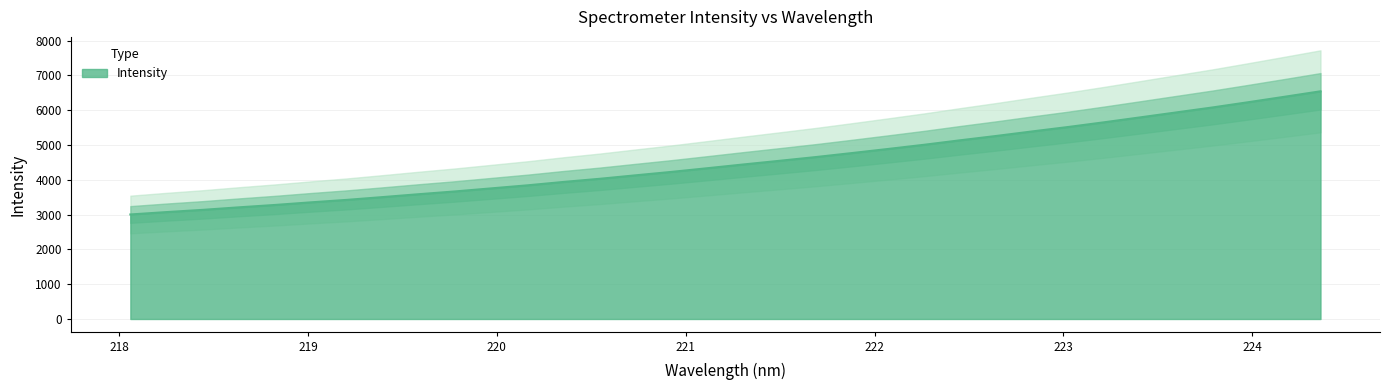

What value does the data have at 218.0596?

3003.2